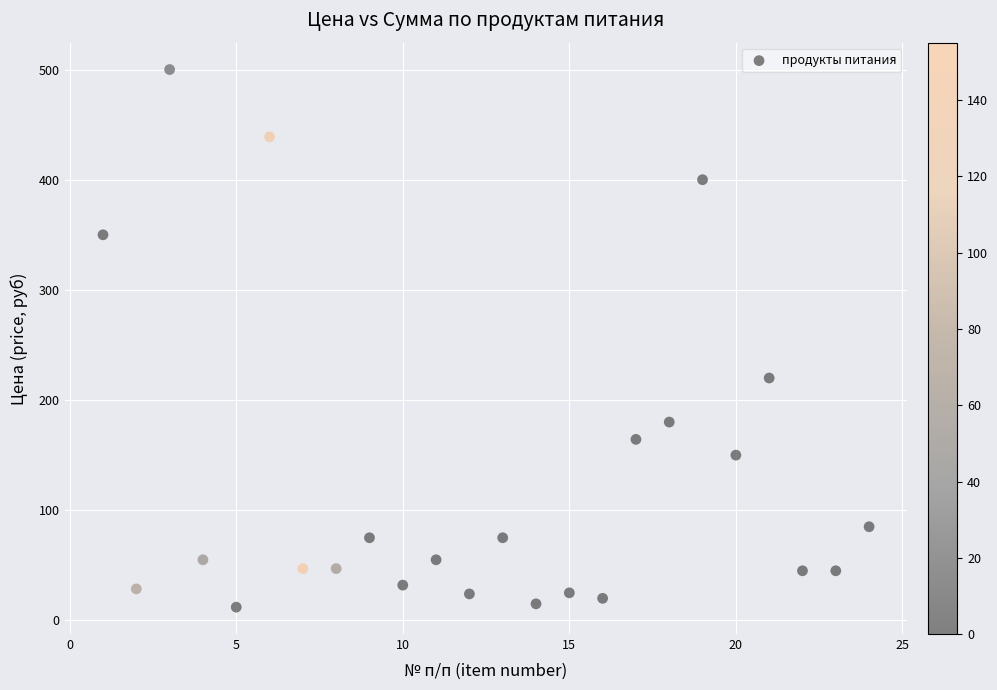

What Y value in the scatter plot is closest to 256?

220.0